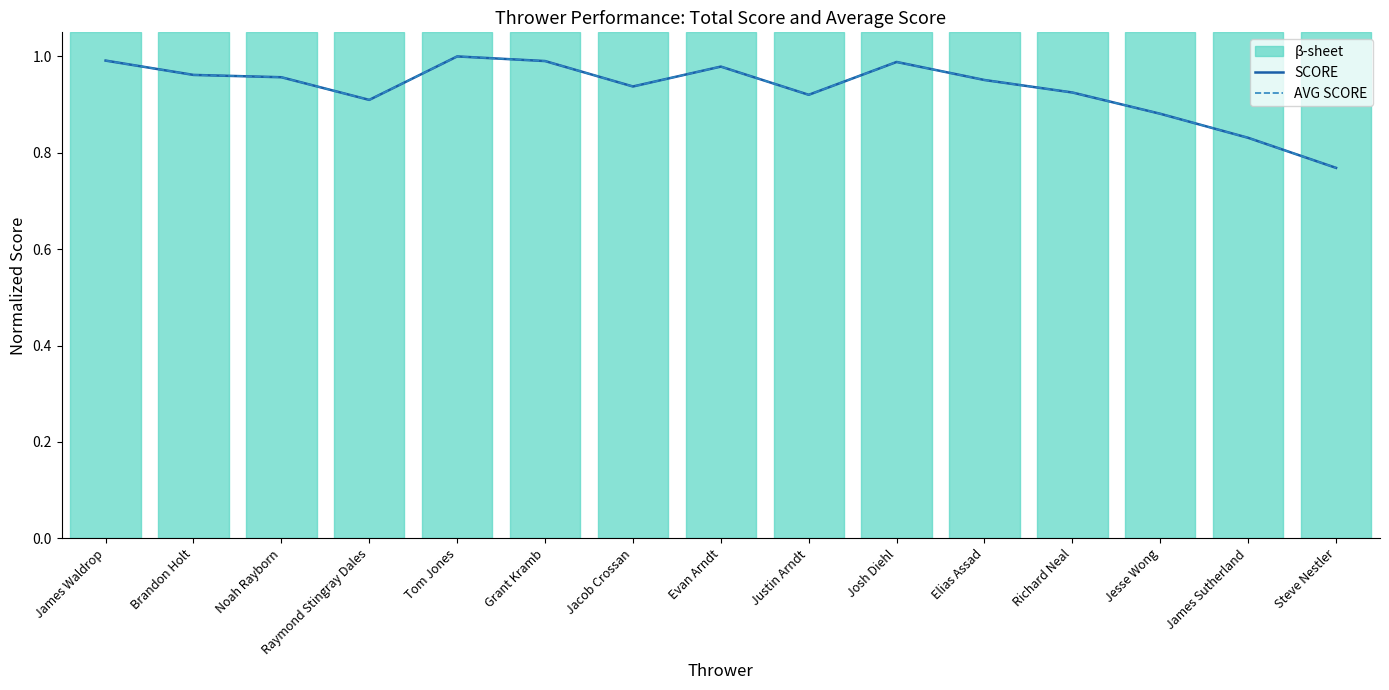

At which category does the chart reach its minimum across all series?

Steve Nestler